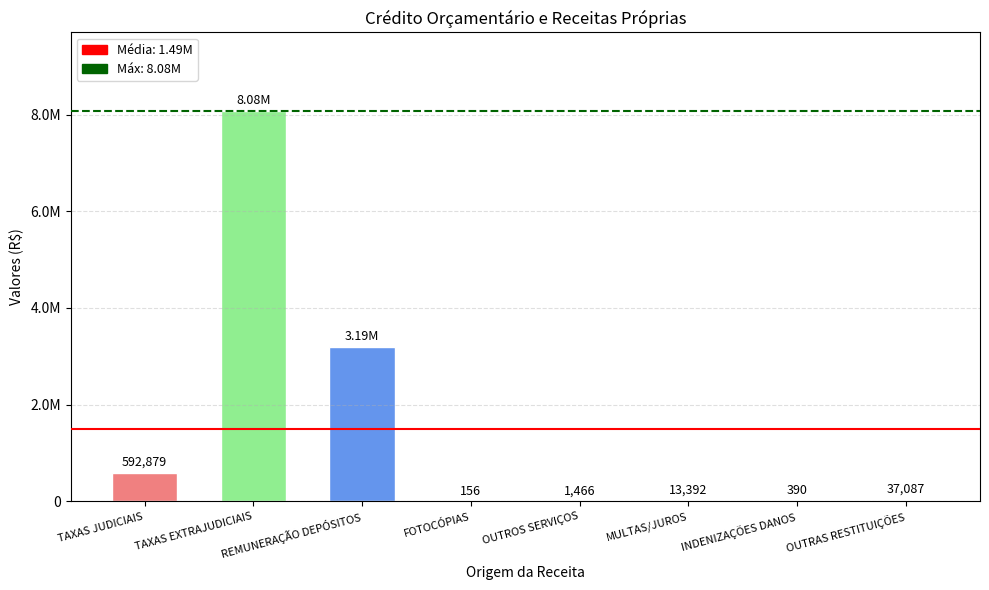

Rank the categories by value from lowest to highest.

FOTOCÓPIAS, INDENIZAÇÕES DANOS, OUTROS SERVIÇOS, MULTAS/JUROS, OUTRAS RESTITUIÇÕES, TAXAS JUDICIAIS, REMUNERAÇÃO DEPÓSITOS, TAXAS EXTRAJUDICIAIS